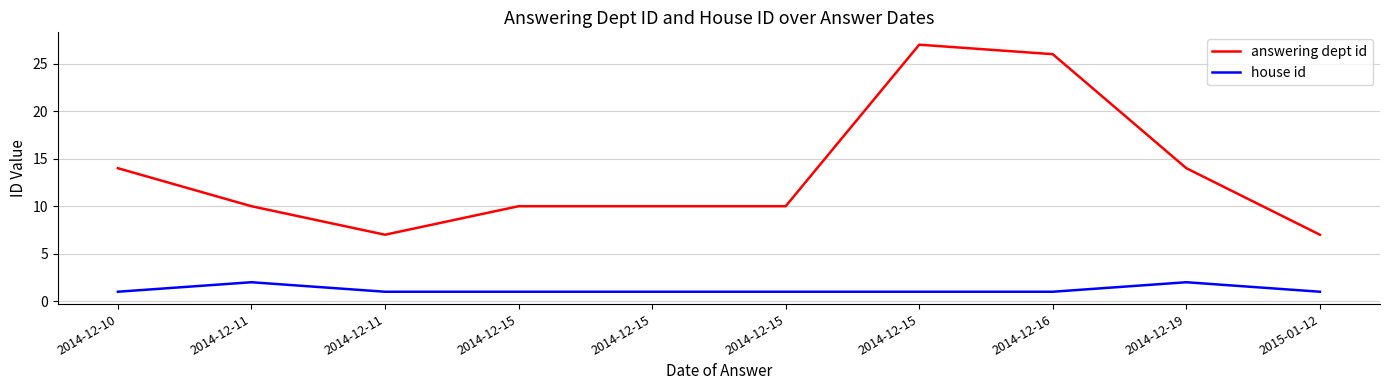

Which has a higher value, 2014-12-11 or 2014-12-15?

2014-12-11